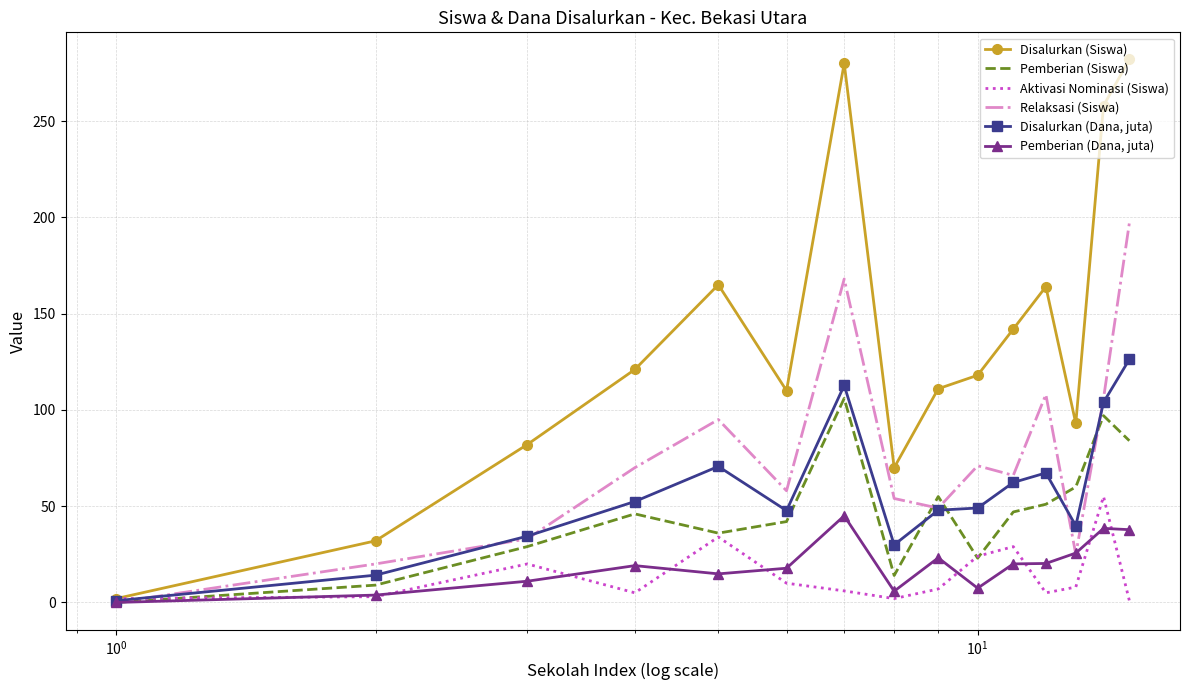

Which series has the largest total across all categories?

Disalurkan (Siswa)